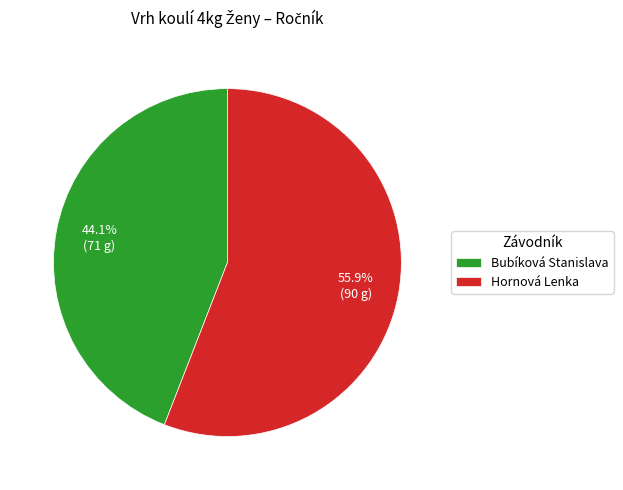

Which category has the smallest portion of the pie?

Bubíková Stanislava